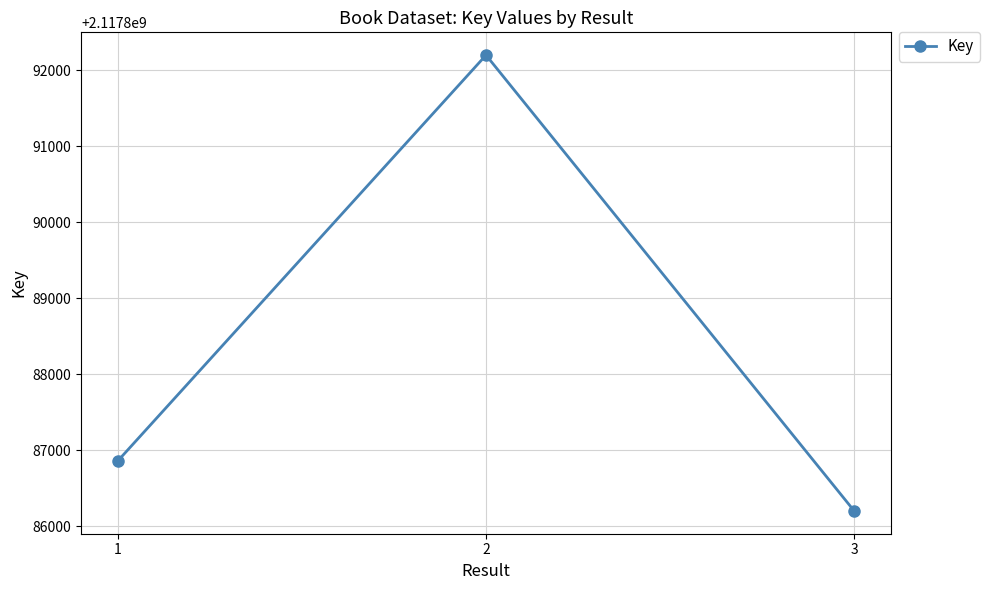

Reading right to left, extract all data points from this chart.

3=2117886202	2=2117892202	1=2117886861